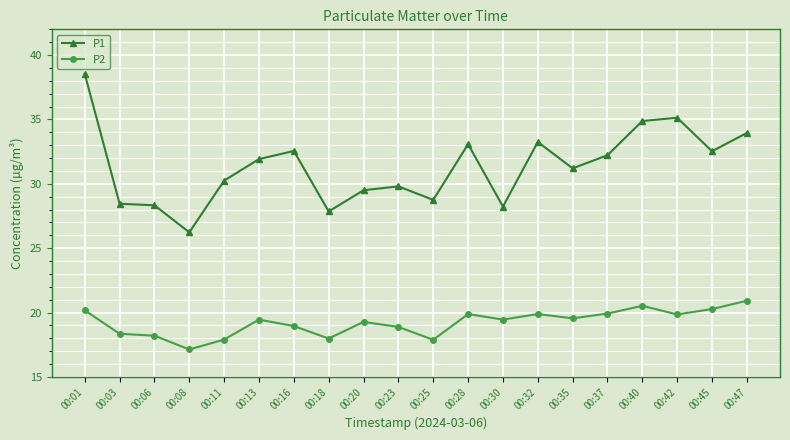

Count the number of categories in the chart.

20